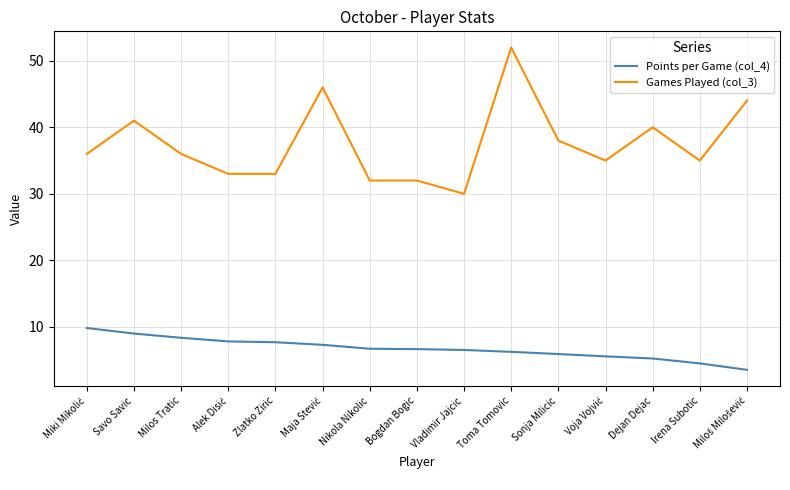

What is the smallest value displayed?

3.5